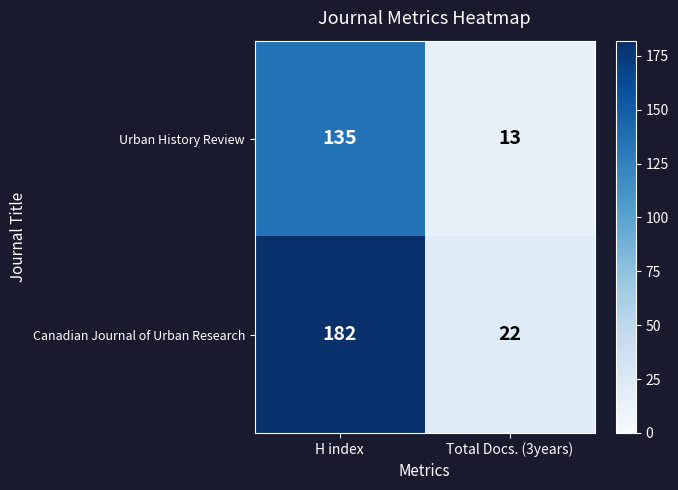

Is it true that Canadian Journal of Urban Research equals 53 at H index?

False